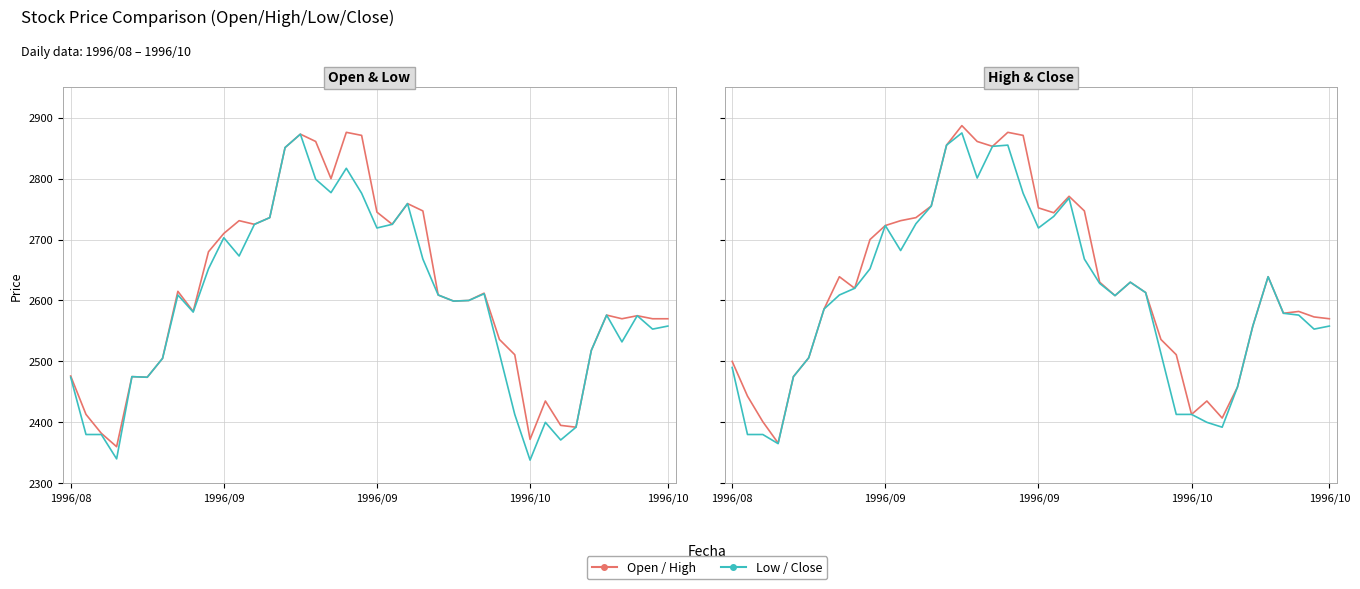

How many intersections are there between Open (col_1) and Close (col_4)?

19